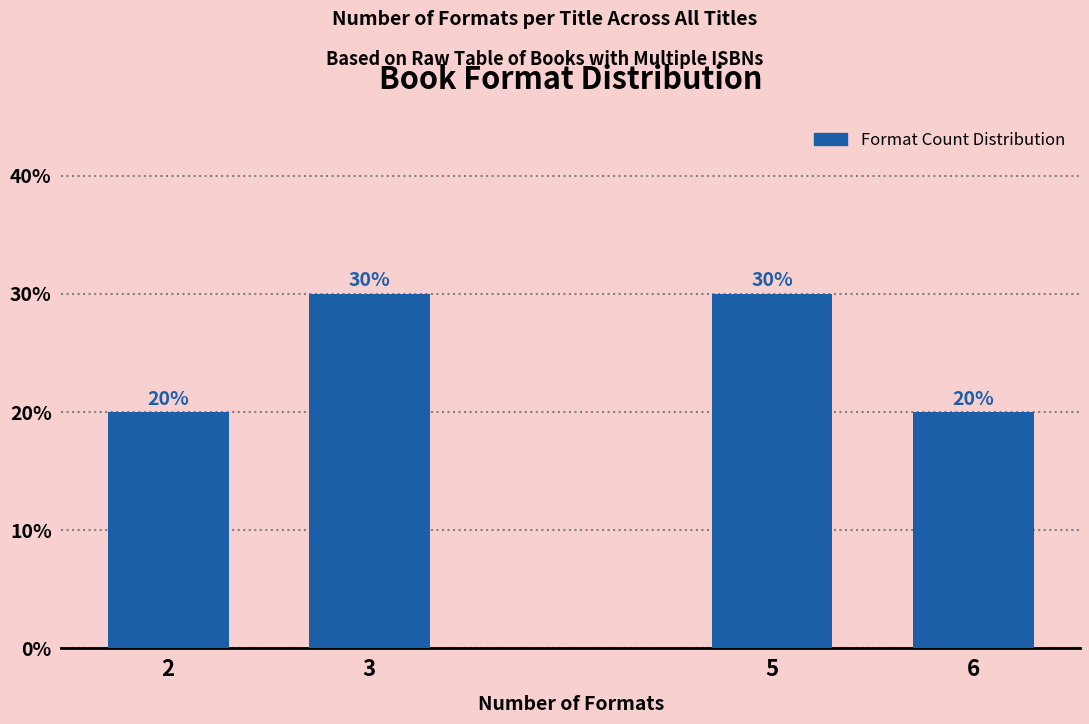

Reading left to right, what are all the values shown in this chart?

2=20	3=30	5=30	6=20